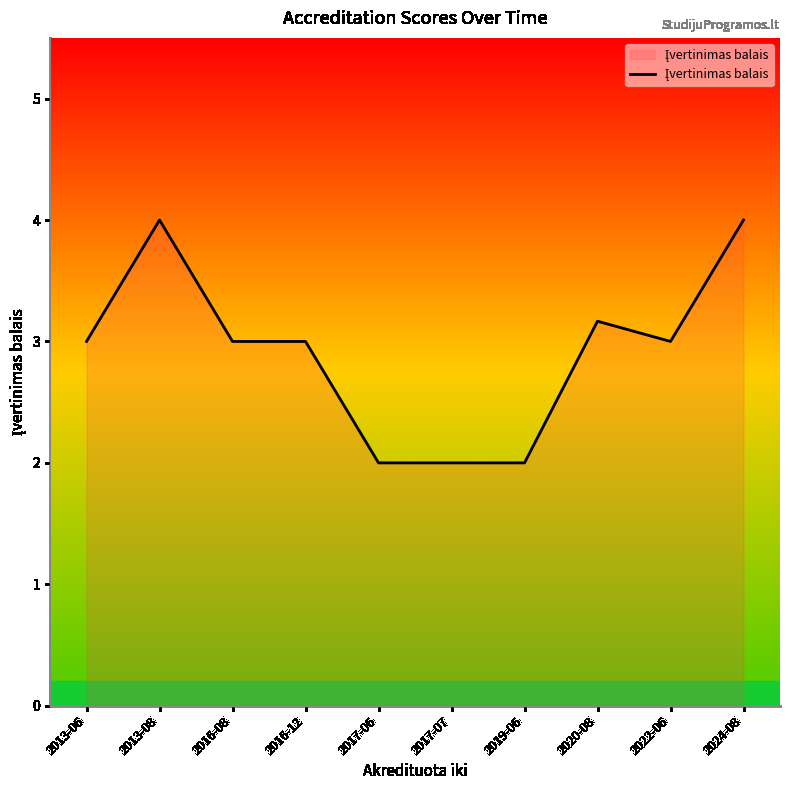

What is the smallest value displayed?

2.0